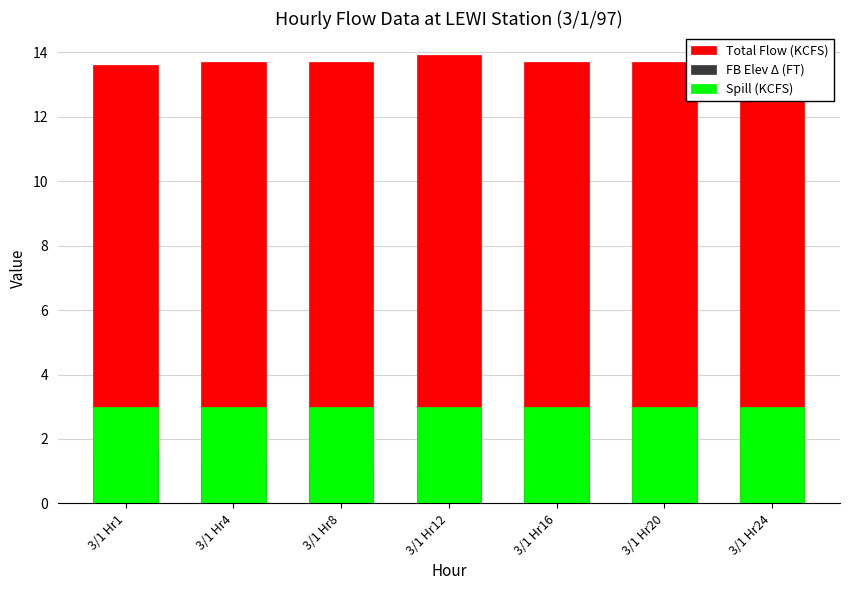

Rank the series at 3/1 Hr16 from highest to lowest value.

Total Flow (KCFS), Spill (KCFS), FB Elev Δ (FT)